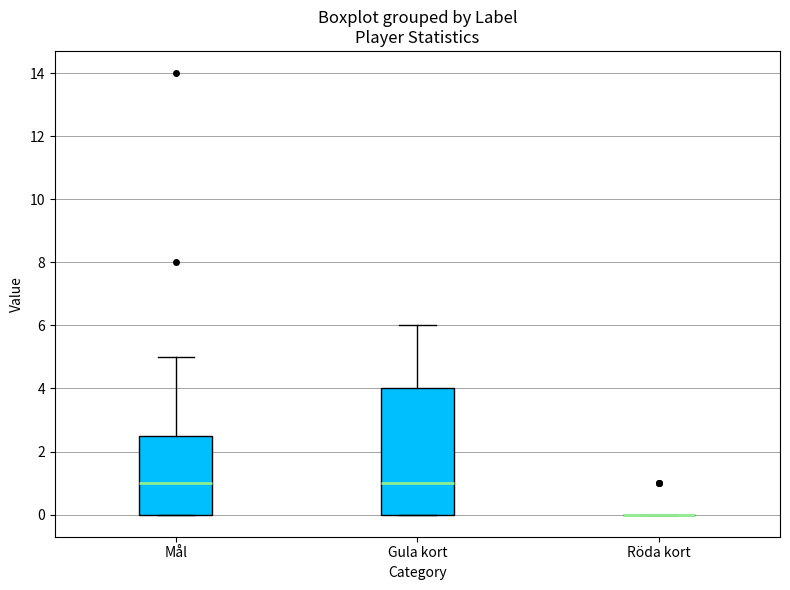

Reading left to right, read every box against the y-axis: the position of its median line, the range the box covers, and the ends of its whiskers. The values are not printed on the chart, so give them approximately, as read against the axis.

Mål: median 1.0, box 0.0 to 2.6, whiskers 0.0 to 5.0
Gula kort: median 1.0, box 0.0 to 4.0, whiskers 0.0 to 6.0
Röda kort: box collapsed to a line at 0.0, whiskers 0.0 to 0.0